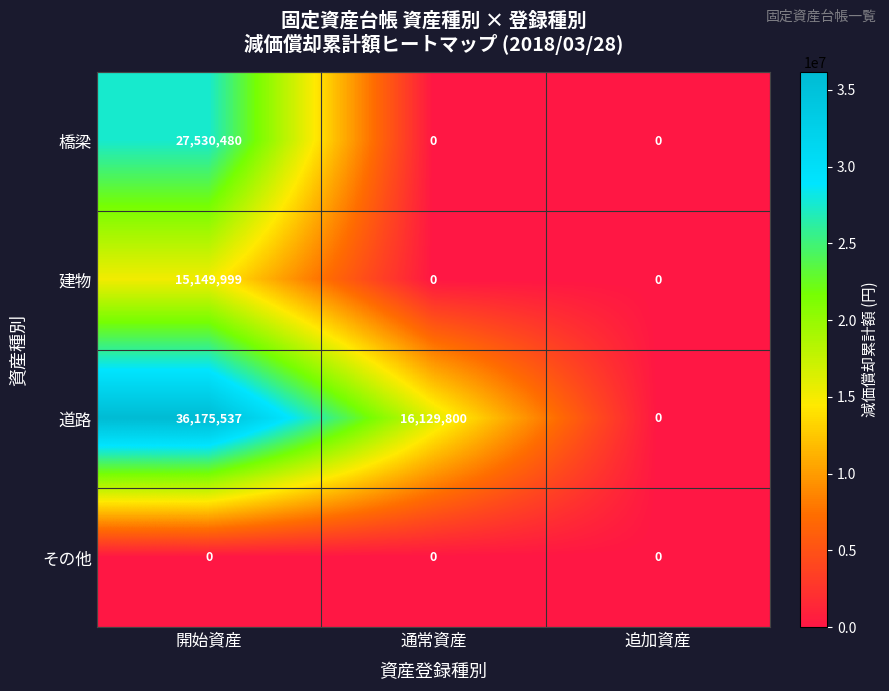

List the labels in order of 道路 value, smallest first.

追加資産, 通常資産, 開始資産